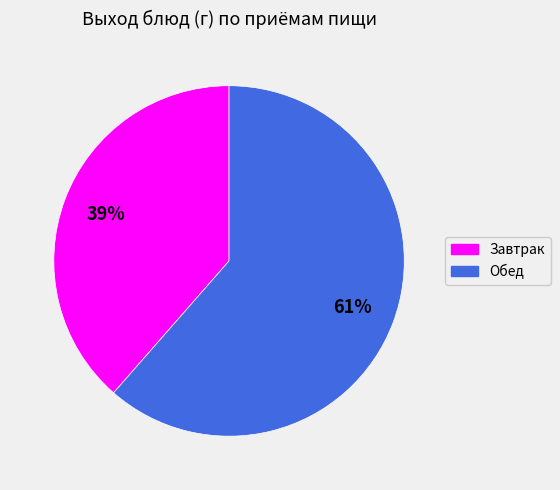

To the nearest percent, what is the combined percentage of Обед and Завтрак?

100%